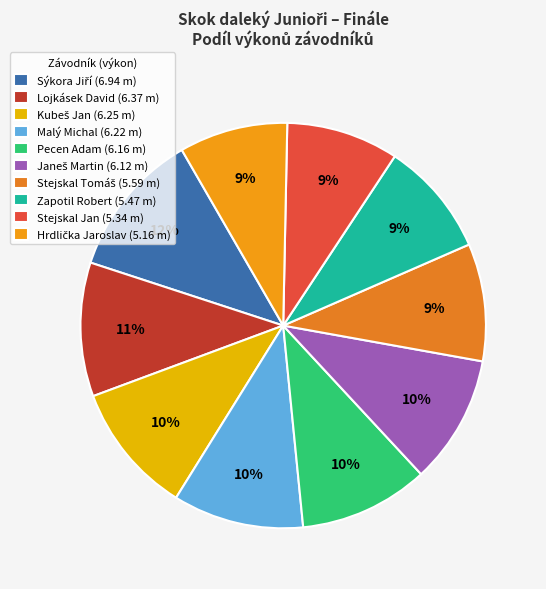

Is the sum of Zapotil Robert and Lojkásek David greater than half?

No